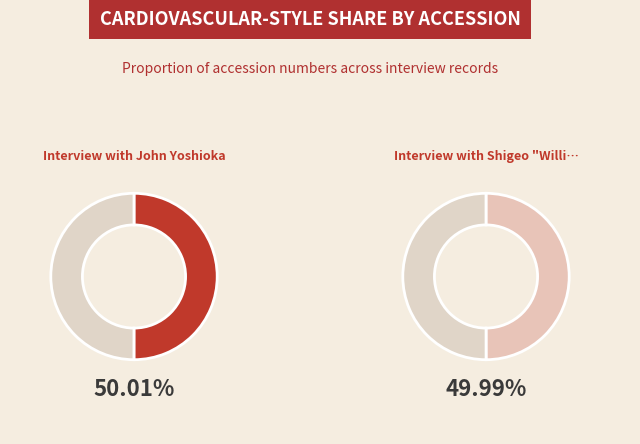

Does Interview with Shigeo "William" Seko represent more than half of the total?

No